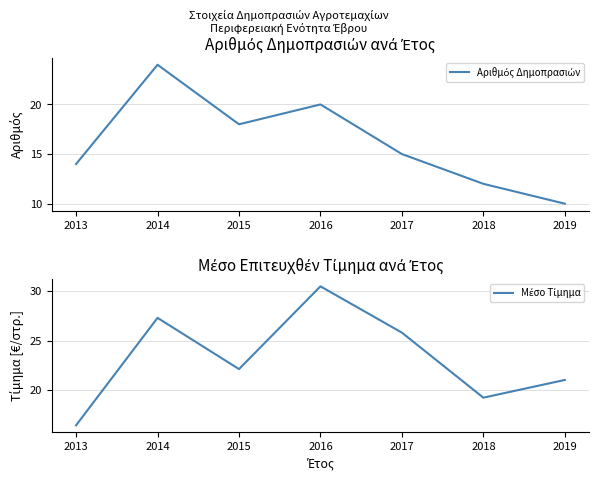

What is the minimum value for Αριθμός Δημοπρασιών?

10.0